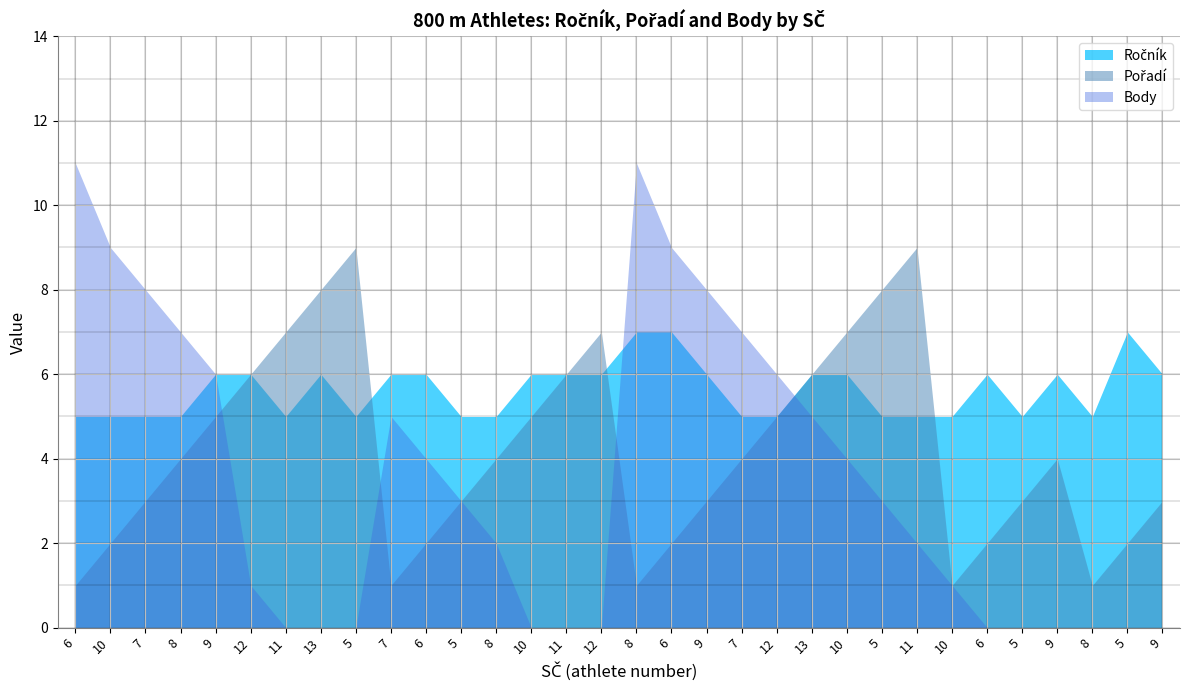

Which series changed the most between 7 and 9?

Body